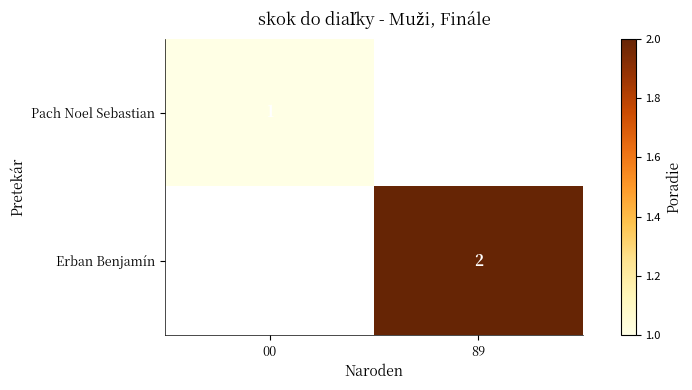

Which label corresponds to the smallest value in the chart?

89